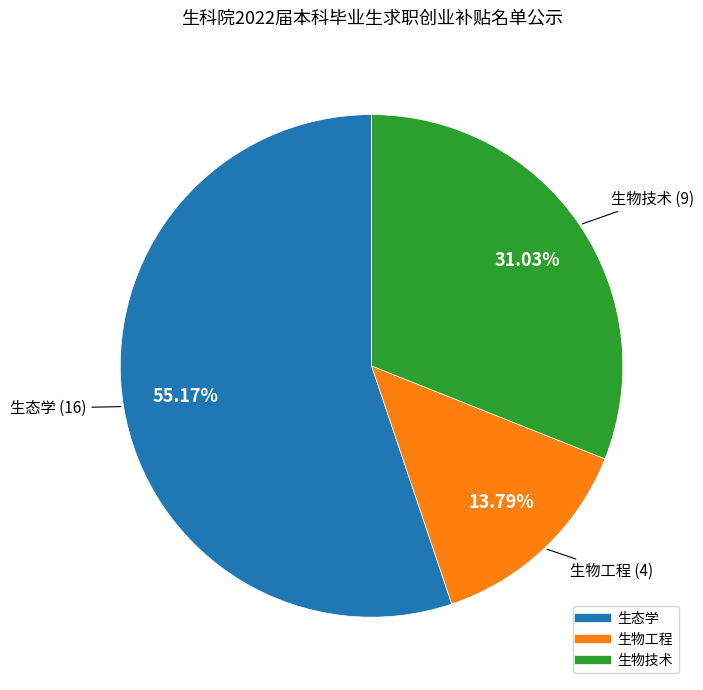

To the nearest percent, what is the average slice percentage?

33%